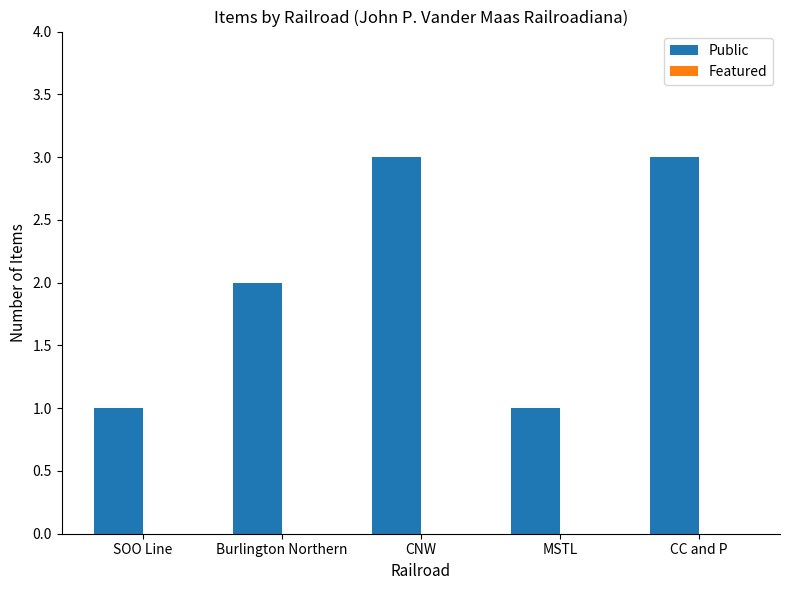

What is the maximum value shown in the chart?

3